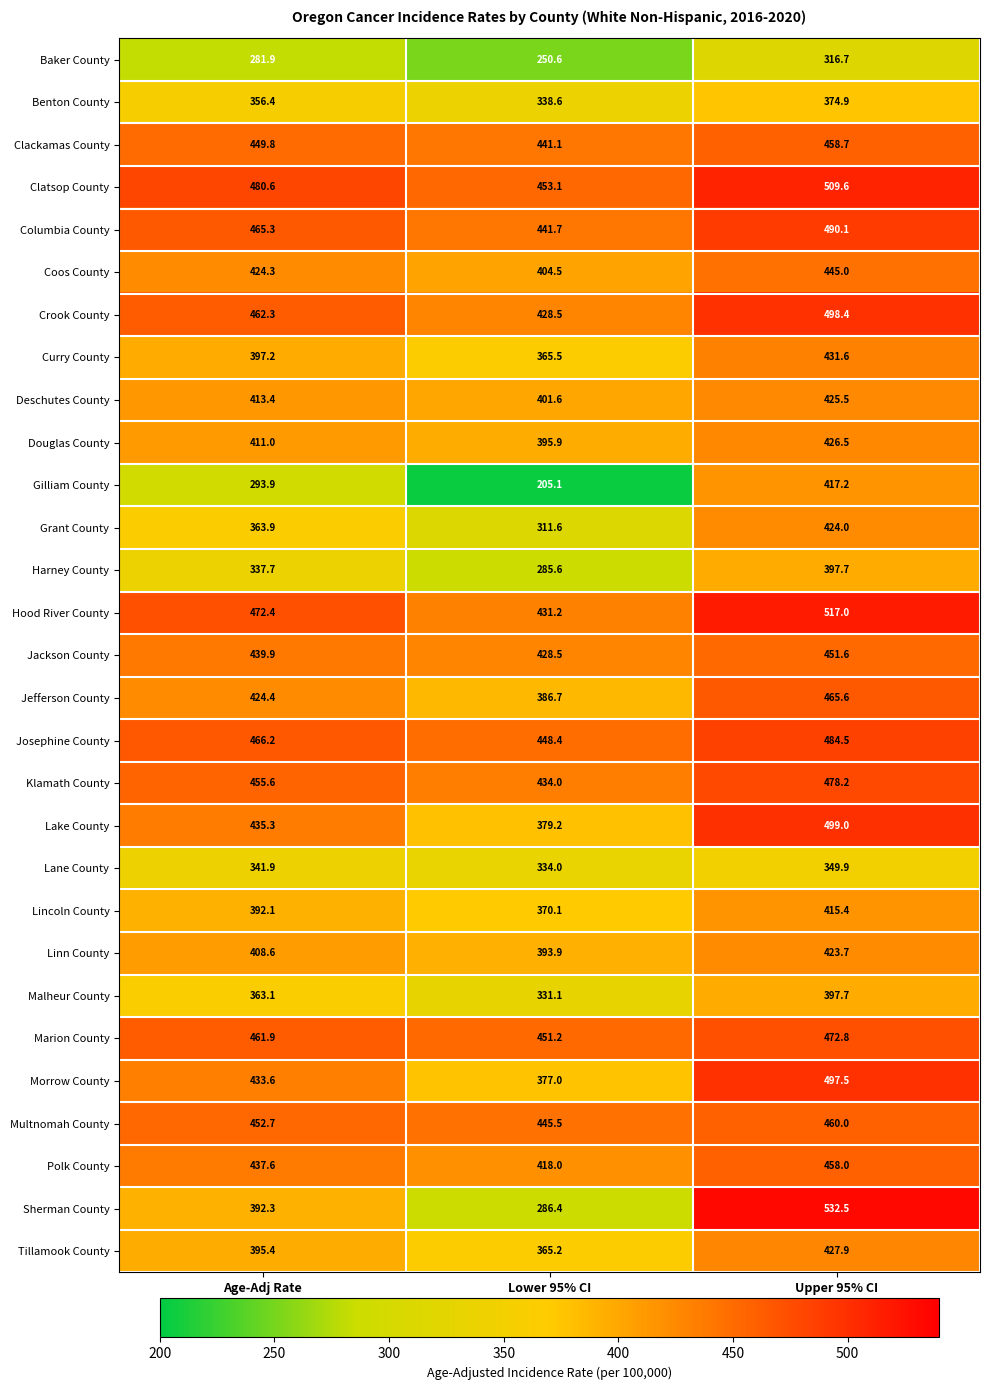

Where is Curry County nearest to the value 398?

Age-Adj Rate